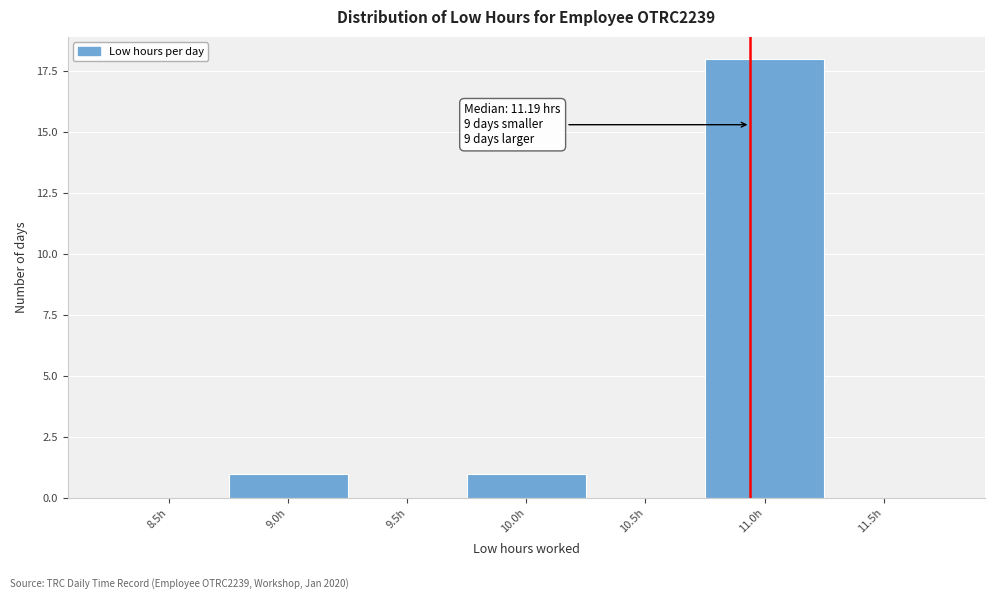

Reading right to left, transcribe all the data shown in this chart.

11.5h=0	11.0h=18	10.5h=0	10.0h=1	9.5h=0	9.0h=1	8.5h=0